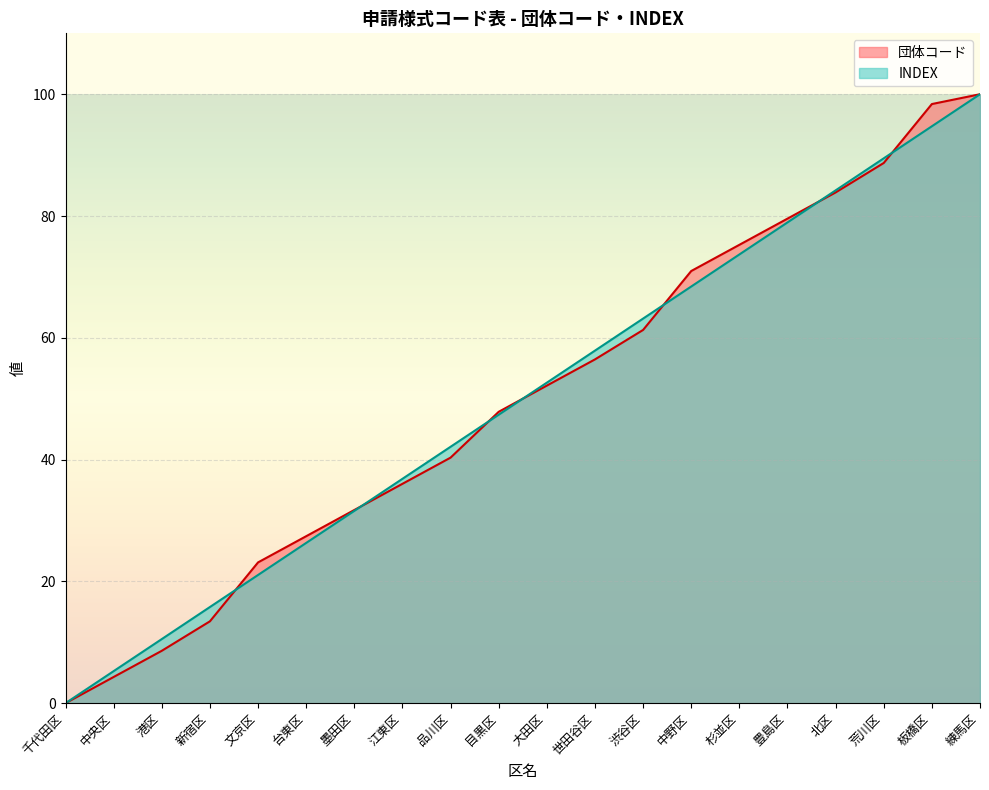

List the labels in order of INDEX value, smallest first.

千代田区, 中央区, 港区, 新宿区, 文京区, 台東区, 墨田区, 江東区, 品川区, 目黒区, 大田区, 世田谷区, 渋谷区, 中野区, 杉並区, 豊島区, 北区, 荒川区, 板橋区, 練馬区